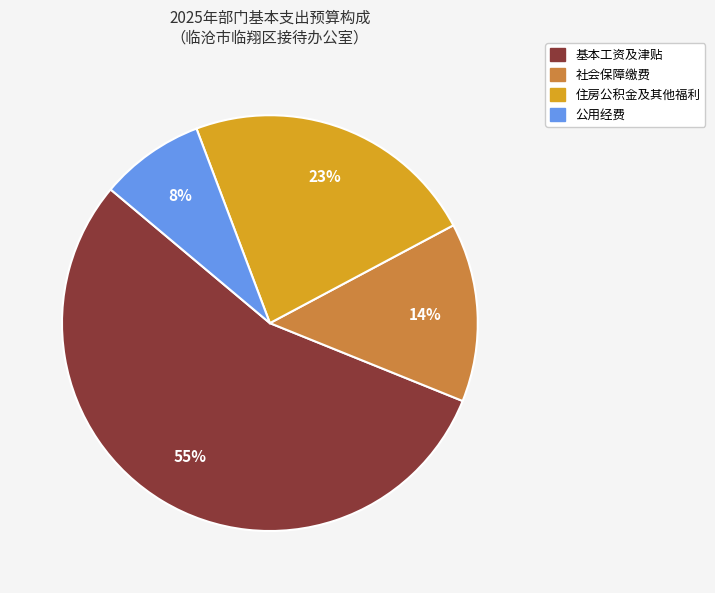

To the nearest percent, what is the difference between the largest and smallest slice percentages?

47%